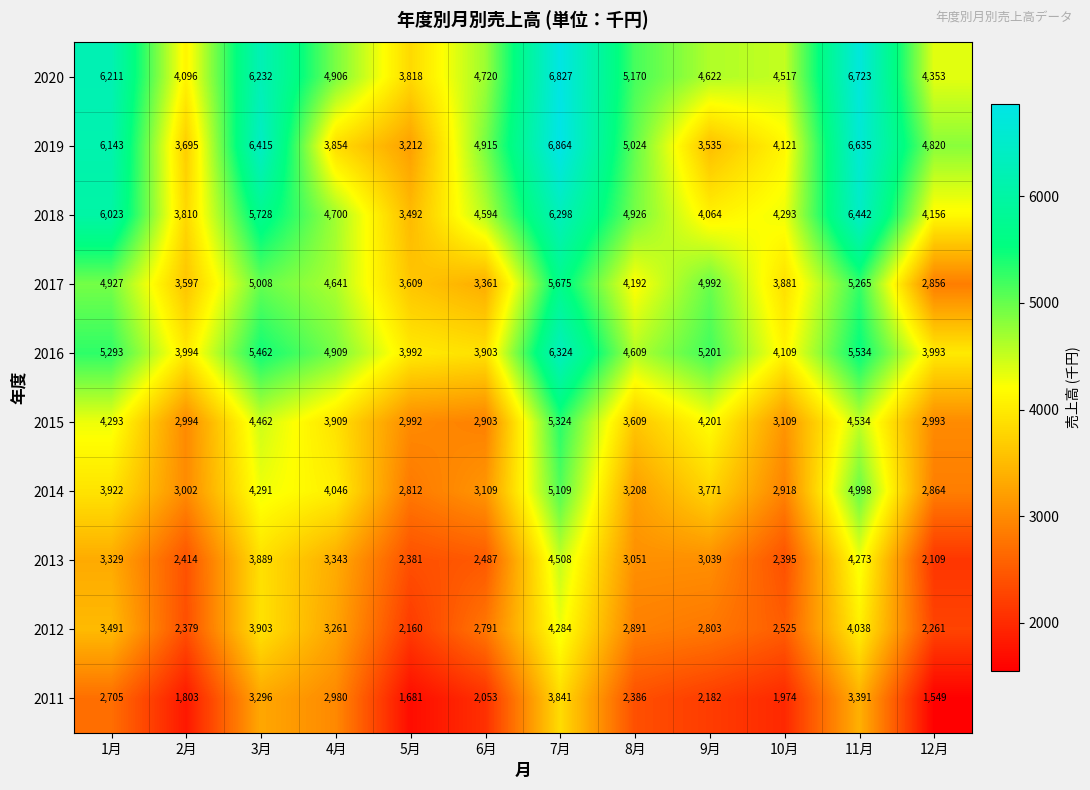

Is it true that 2018 equals 2340 at 7月?

False